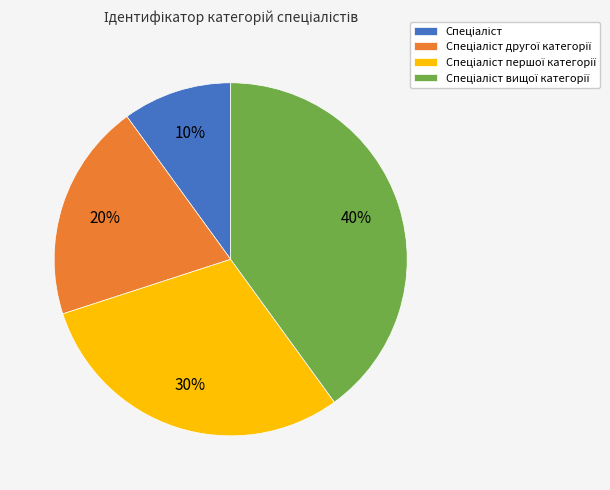

To the nearest percent, what is the difference between the largest and smallest slice percentages?

30%